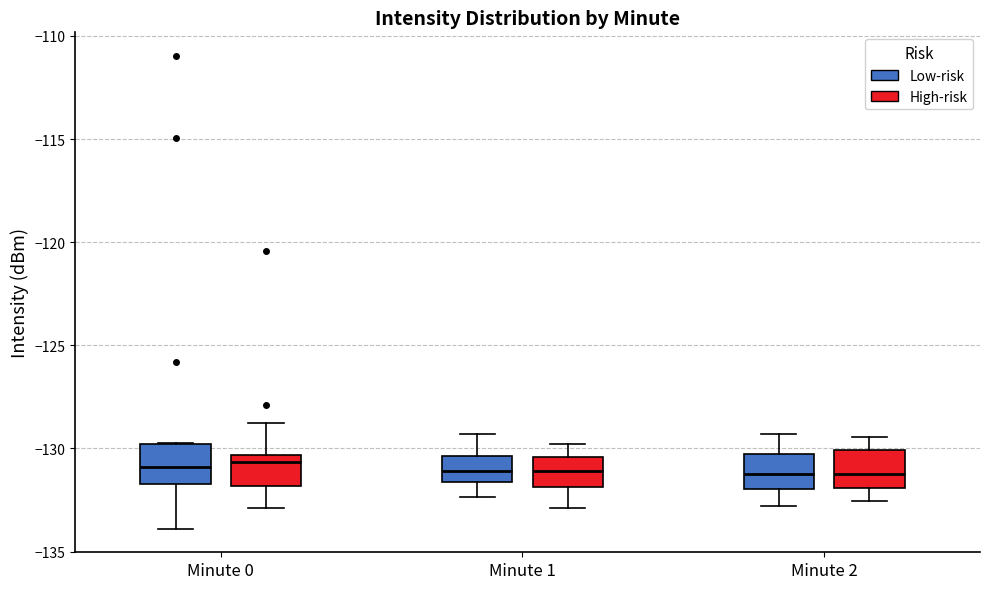

Reading left to right, transcribe this box plot: for each box, give where its median line is, the range the box spans, and where its two whiskers end, as read against the y-axis. The values are not printed on the chart, so give them approximately, as read against the axis.

Minute 0 (Low-risk): median -131.0, box -131.5 to -130.0, whiskers -134.0 to -129.5
Minute 0 (High-risk): median -130.5 (just below the box's upper edge), box -132.0 to -130.5, whiskers -133.0 to -129.0
Minute 1 (Low-risk): median -131.0, box -131.5 to -130.5, whiskers -132.5 to -129.5
Minute 1 (High-risk): median -131.0, box -132.0 to -130.5, whiskers -133.0 to -130.0
Minute 2 (Low-risk): median -131.0, box -132.0 to -130.5, whiskers -133.0 to -129.5
Minute 2 (High-risk): median -131.0, box -132.0 to -130.0, whiskers -132.5 to -129.5